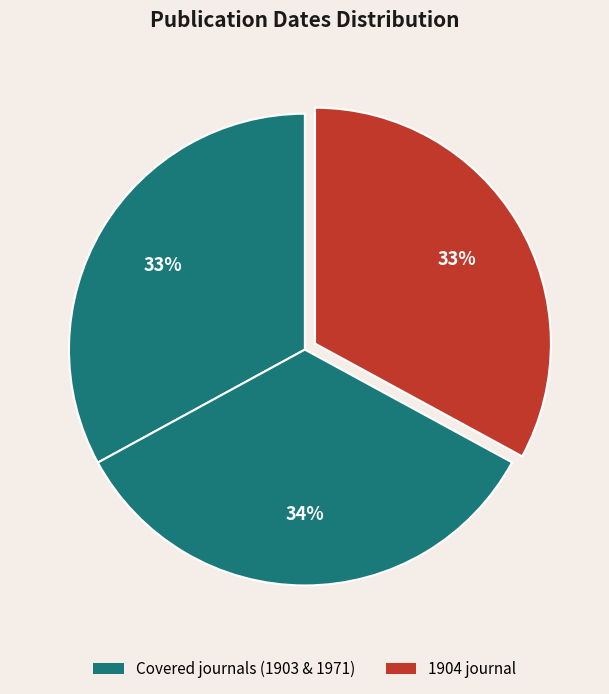

Count the number of slices in the pie.

3